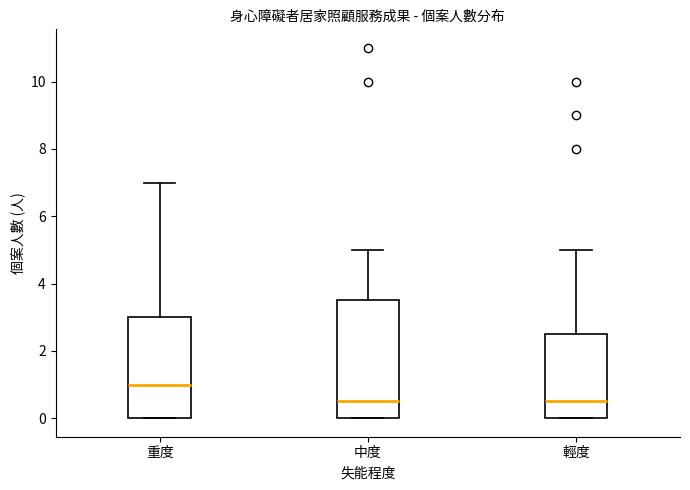

Where does the upper whisker of the box for 中度 end on the y-axis? The values are not printed on the chart, so give them approximately, as read against the axis.

5.0